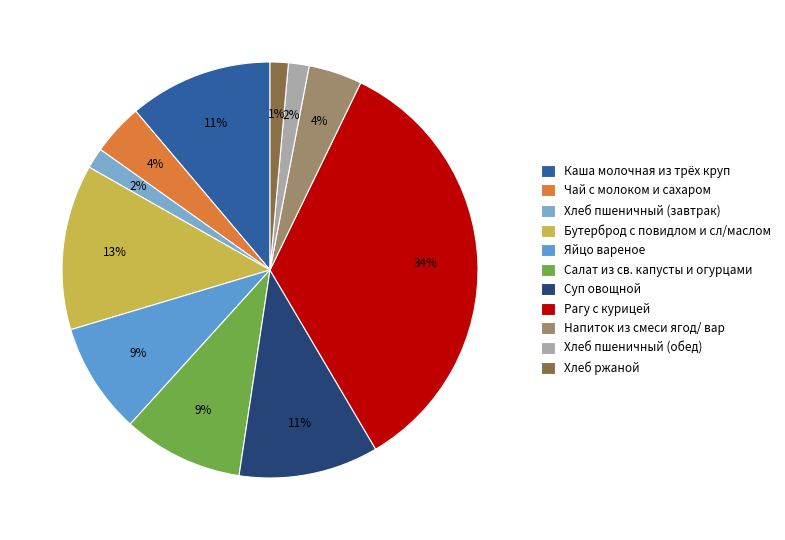

Is there a majority slice in this chart?

No